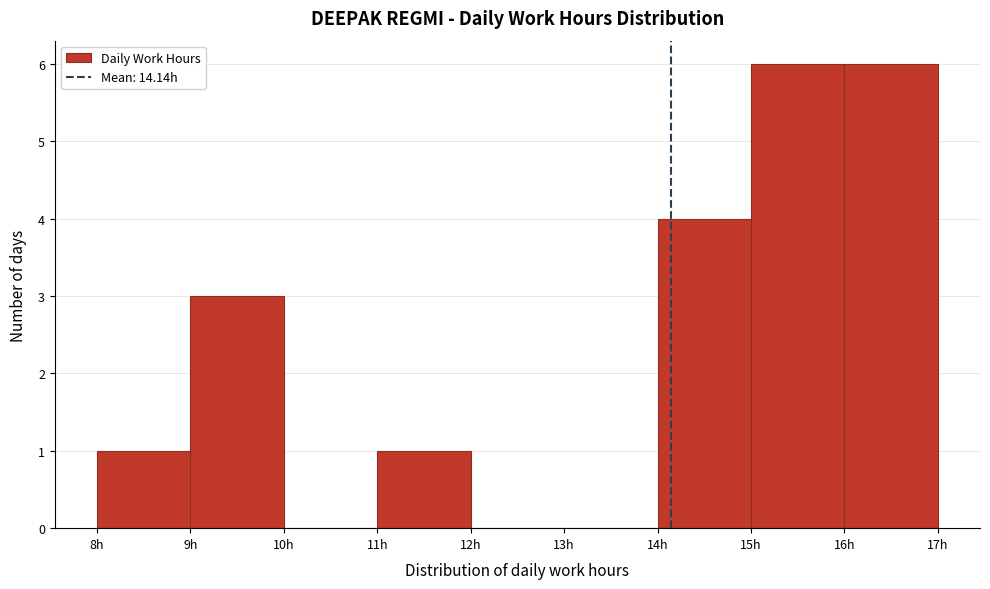

Reading left to right, transcribe this chart: for each bar, give the range it covers on the x-axis and its height. The values are not printed on the chart, so give them approximately, as read against the axis.

8 to 9: 1
9 to 10: 3
10 to 11: 0
11 to 12: 1
12 to 13: 0
13 to 14: 0
14 to 15: 4
15 to 16: 6
16 to 17: 6